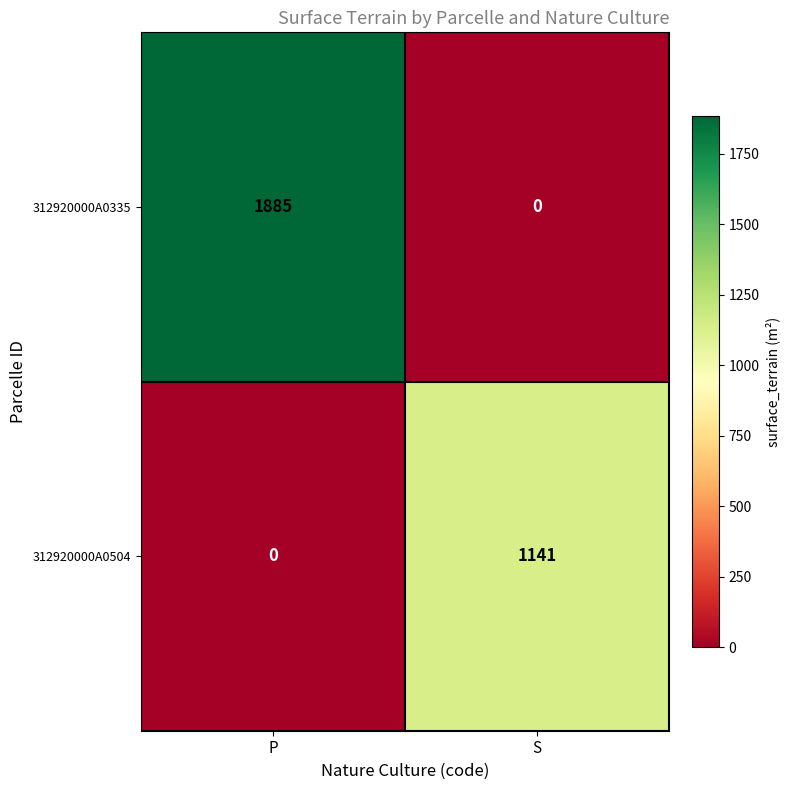

List the series in order of their overall mean, lowest first.

312920000A0504, 312920000A0335